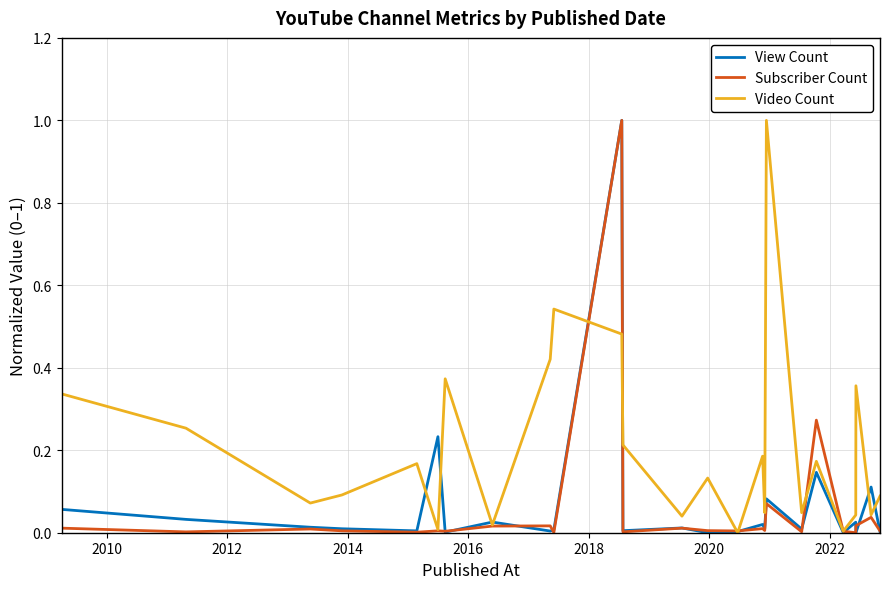

Which series has the largest total across all categories?

Video Count